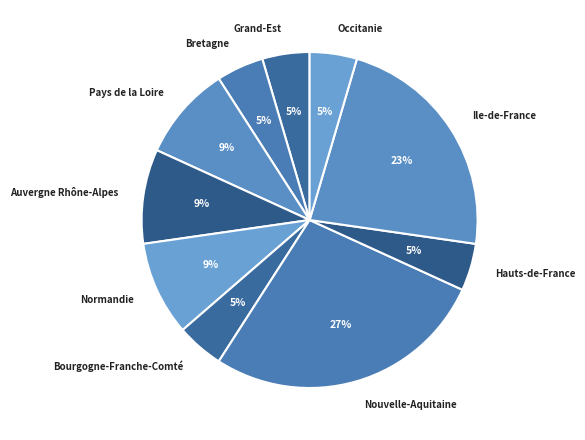

Is the sum of Normandie and Pays de la Loire greater than half?

No